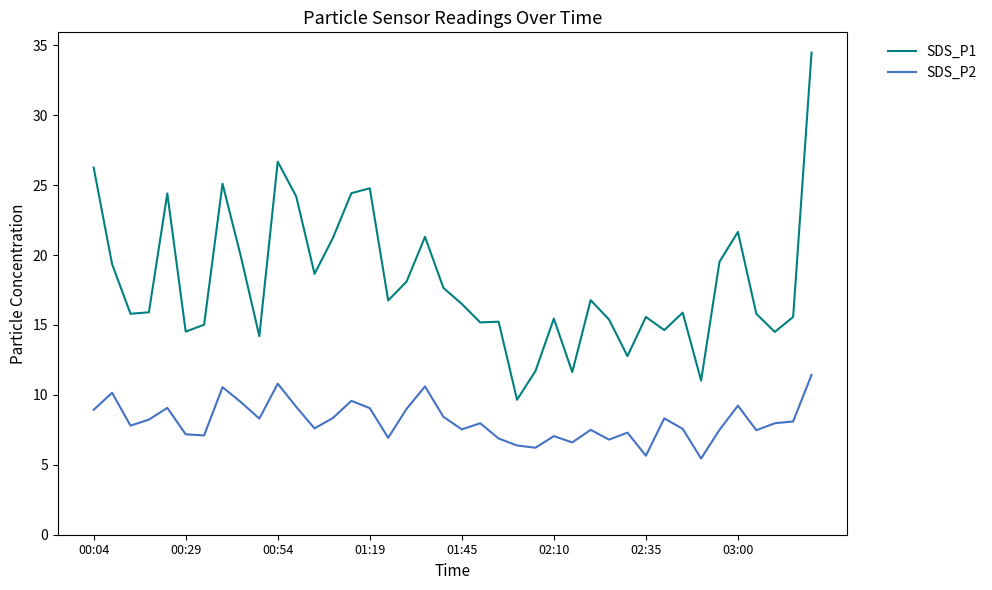

What is the minimum value shown in the chart?

5.5